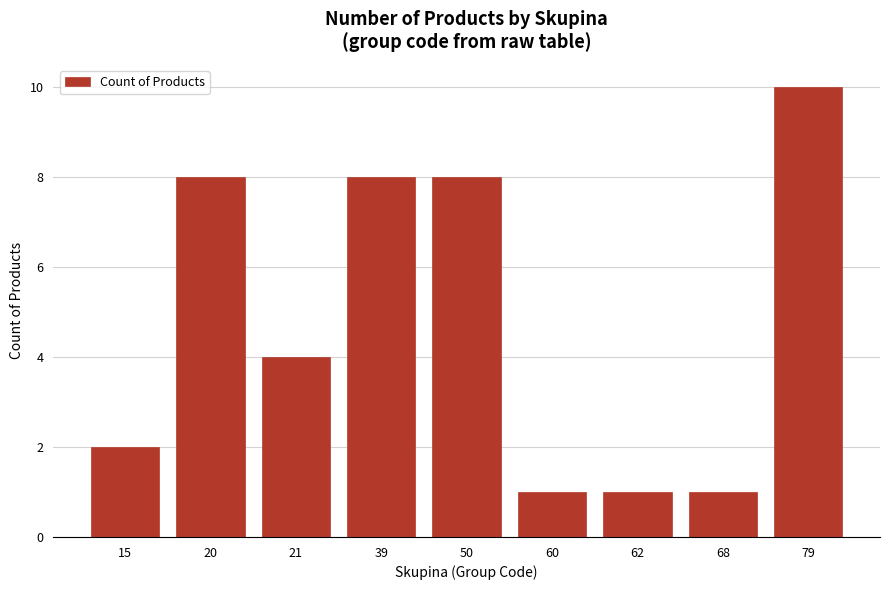

What is the ratio of the value at 50 to the value at 60?

8.0